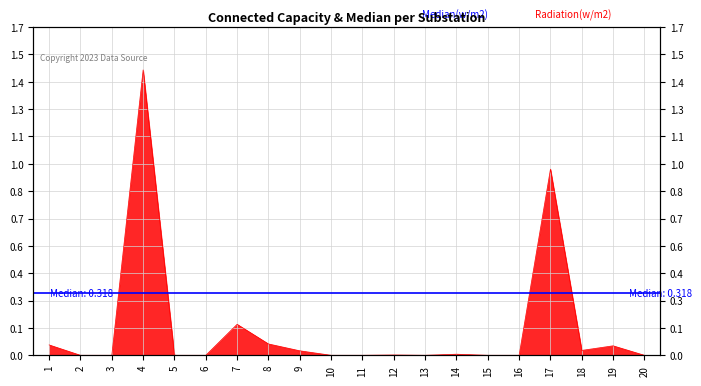

How many values exceed 0?

10